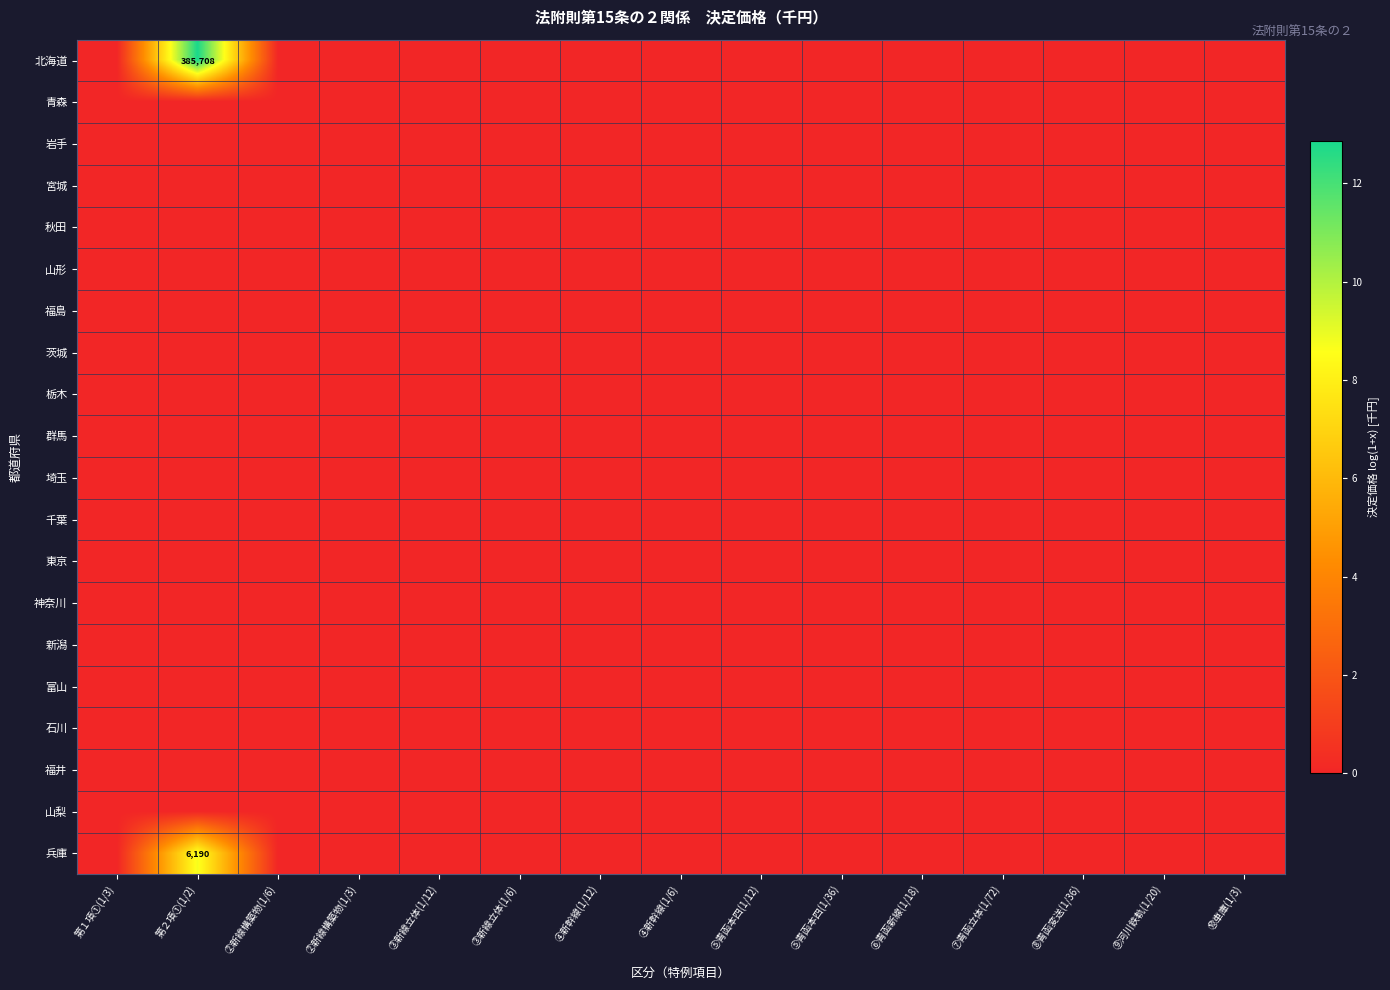

What is the total value across all series at 第２項①(1/2)?

21.6